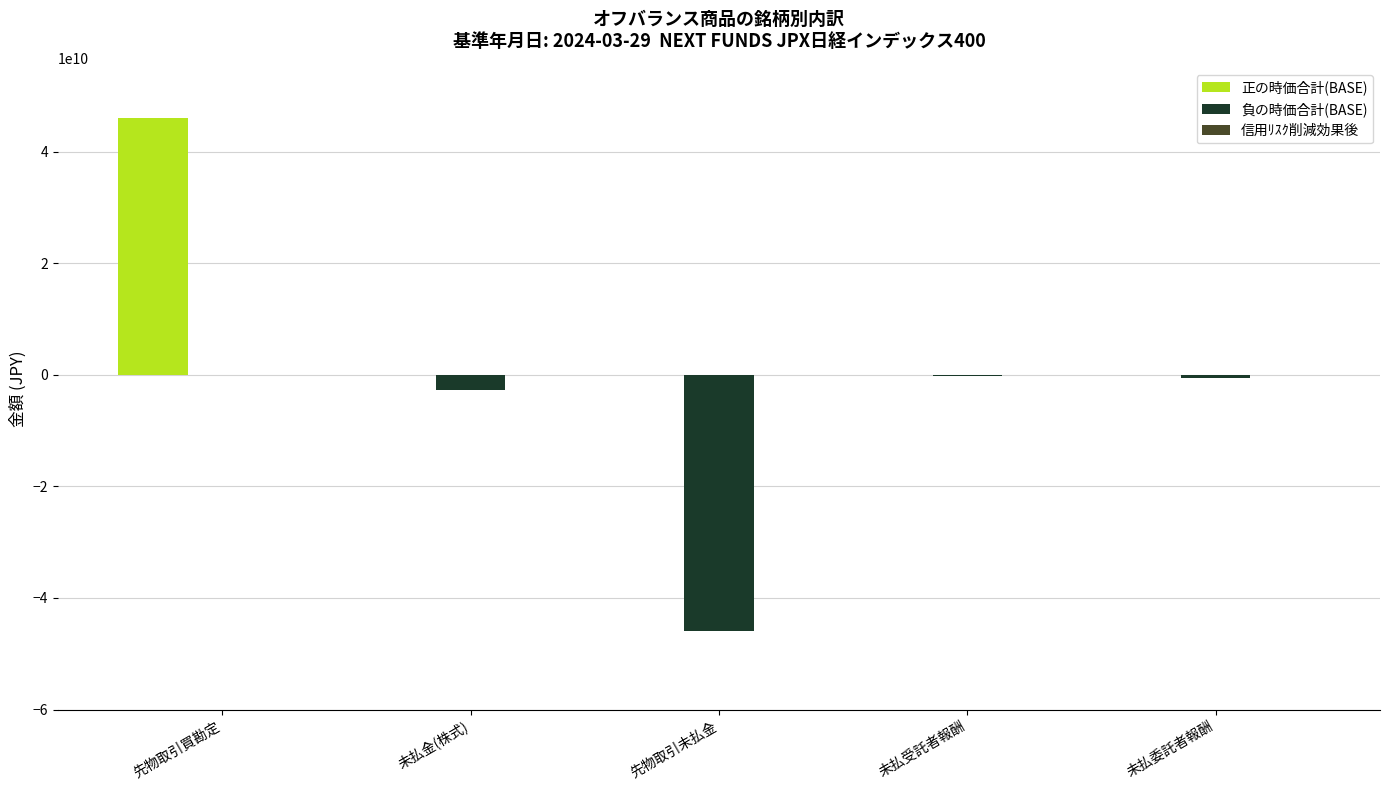

The 正の時価合計(BASE) series shows 26504045390 at 未払金(株式). True or false?

False